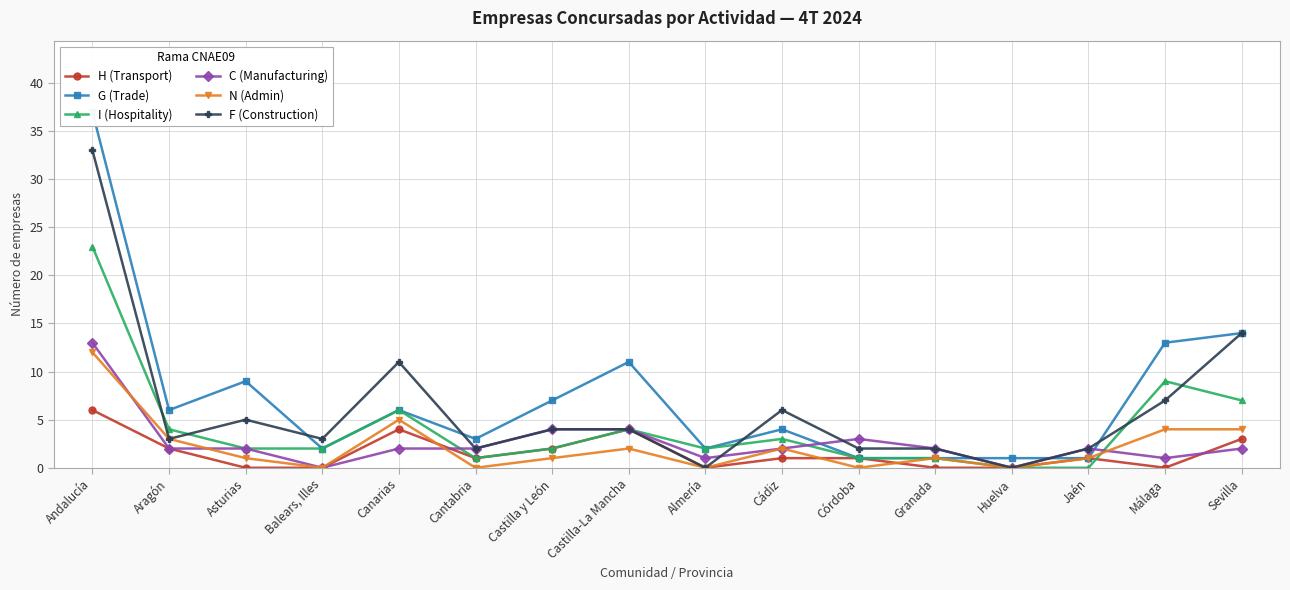

What is the difference between the maximum and minimum values in the H (Transport) series?

6